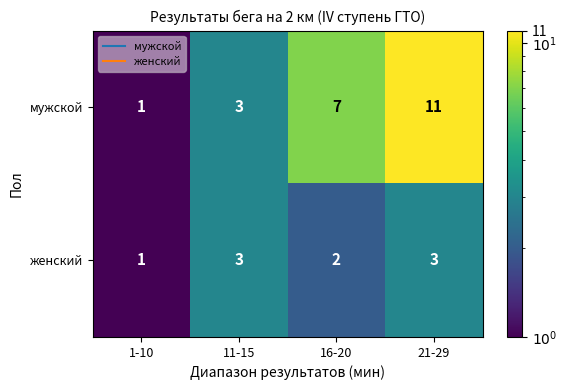

The value of женский at 21-29 is 3. True or false?

True